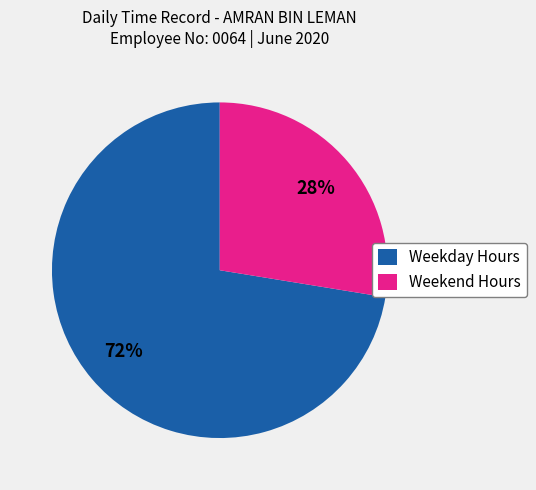

To the nearest percent, what percentage of the pie is Weekday Hours?

72%